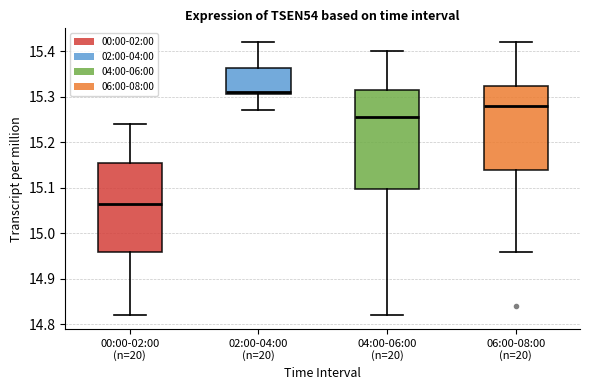

Reading left to right, transcribe this box plot: for each box, give where its median line is, the range the box spans, and where its two whiskers end, as read against the y-axis. The values are not printed on the chart, so give them approximately, as read against the axis.

00:00-02:00 (n=20): median 15.07, box 14.96 to 15.16, whiskers 14.82 to 15.24
02:00-04:00 (n=20): median 15.31 (just above the box's lower edge), box 15.31 to 15.36, whiskers 15.27 to 15.42
04:00-06:00 (n=20): median 15.26, box 15.10 to 15.32, whiskers 14.82 to 15.40
06:00-08:00 (n=20): median 15.28, box 15.14 to 15.32, whiskers 14.96 to 15.42